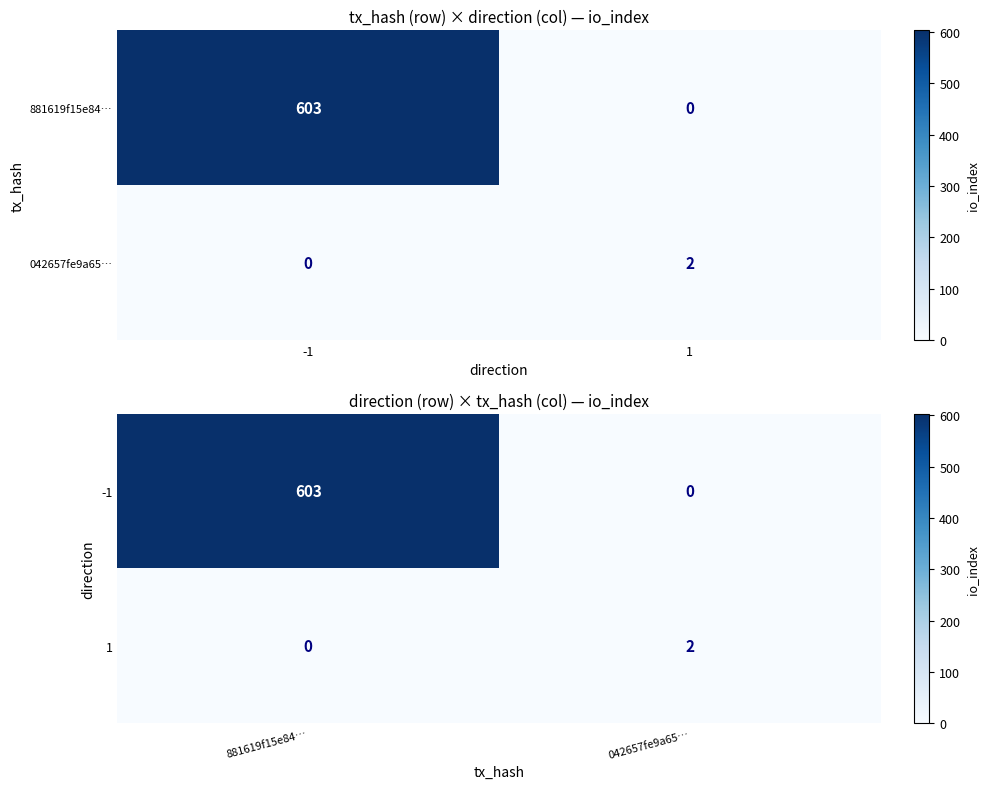

Which series changed the most between 881619f15e84… and 042657fe9a65…?

-1